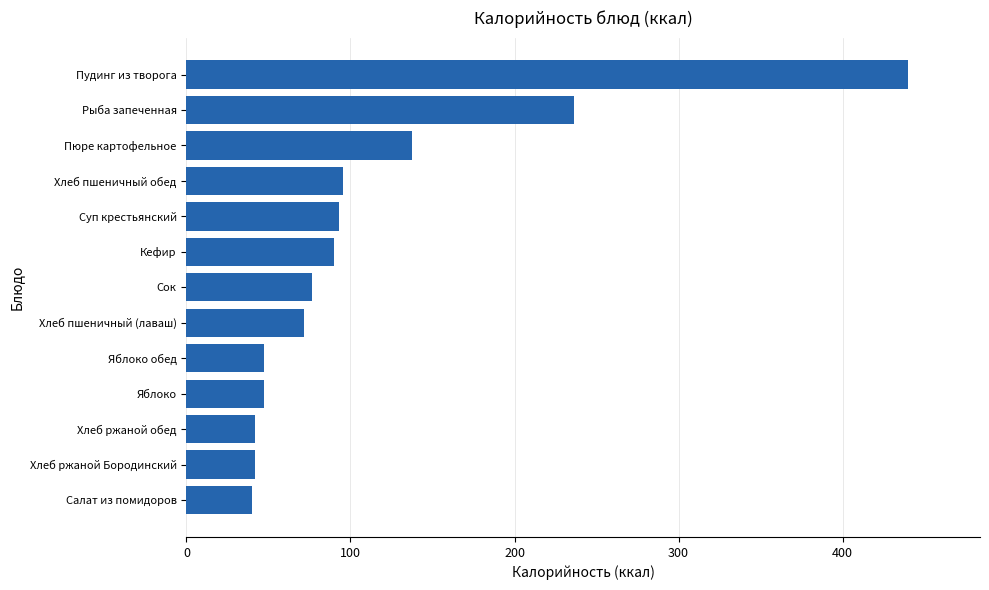

What is the sum of all values?

1457.7